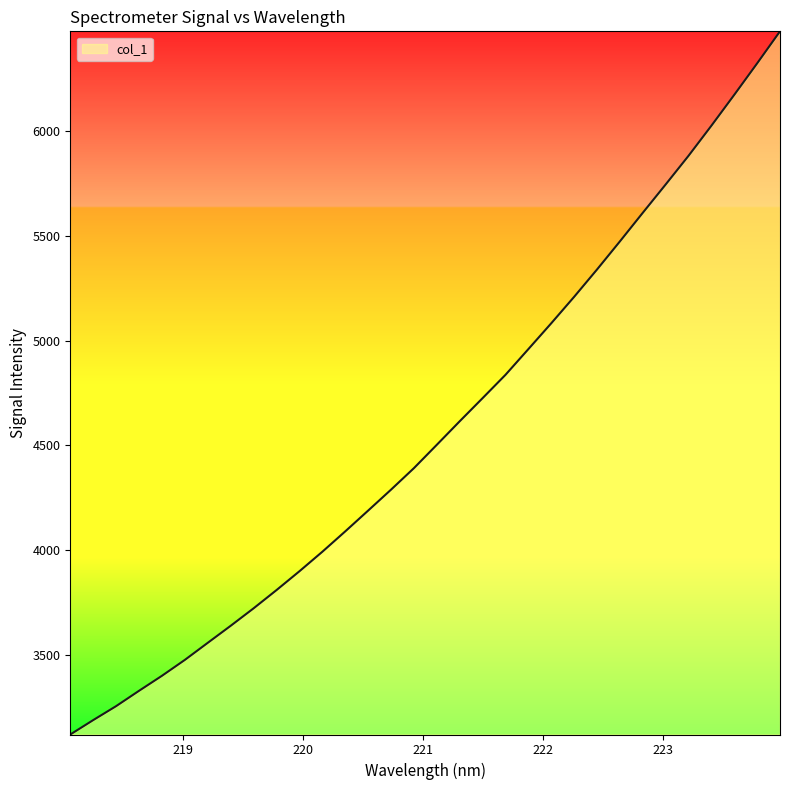

Reading left to right, what are all the values shown in this chart?

3118.2	3186.9	3253.7	3326.9	3398.6	3474.6	3556.2	3637.5	3720.9	3808.0	3897.9	3991.0	4088.3	4187.7	4287.7	4390.5	4502.0	4614.3	4724.8	4836.2	4959.0	5082.4	5208.7	5339.2	5473.5	5610.0	5745.4	5882.3	6026.1	6173.6	6323.8	6476.8